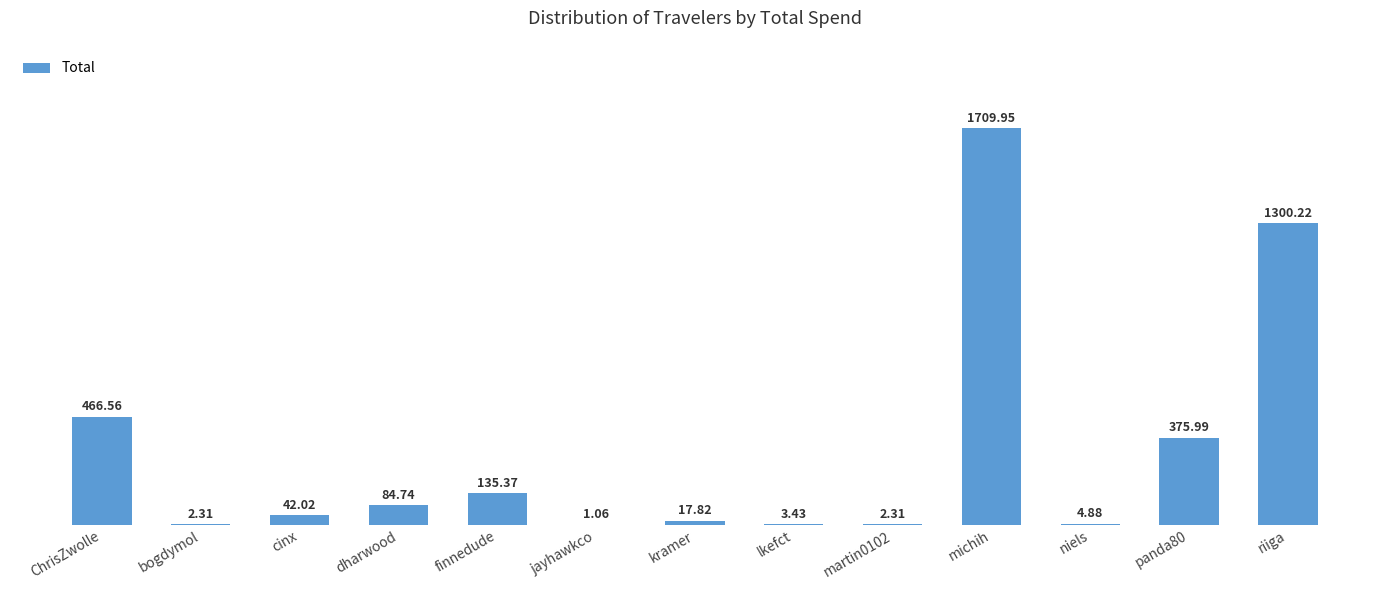

Where is the data nearest to the value 855?

ChrisZwolle